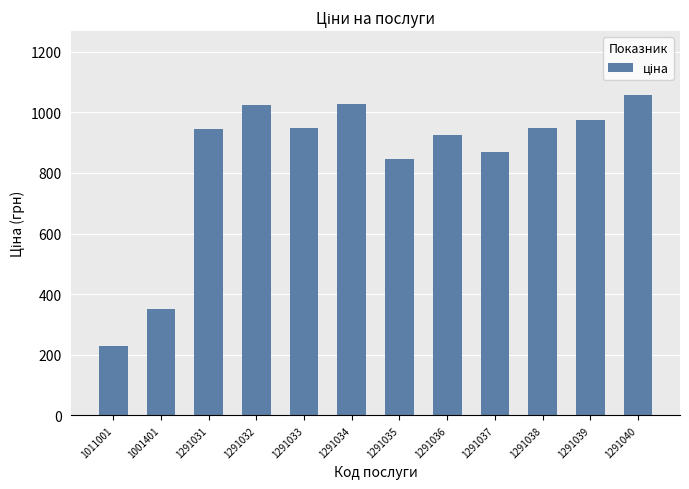

The chart shows a value of 845.0 at 1291035. True or false?

True